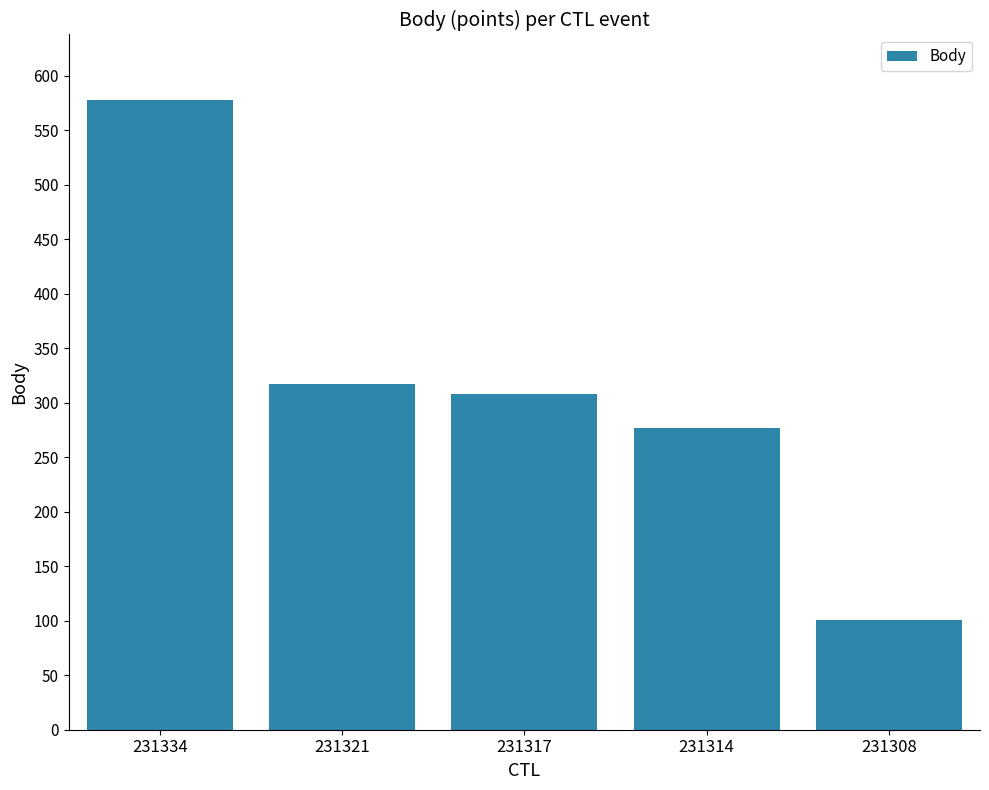

What is the difference between the values at 231321 and 231308?

216